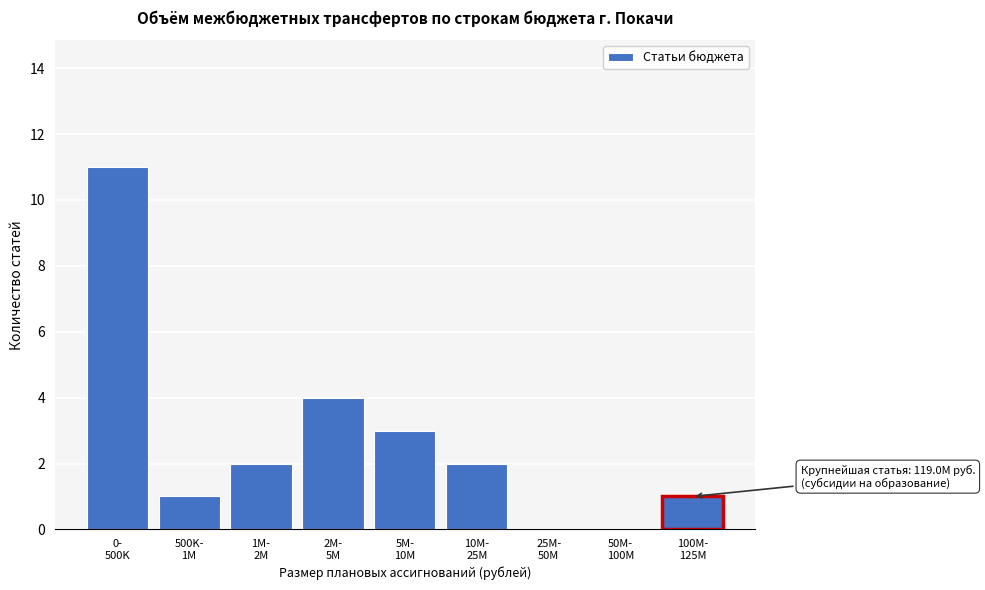

What is the greatest value displayed?

11